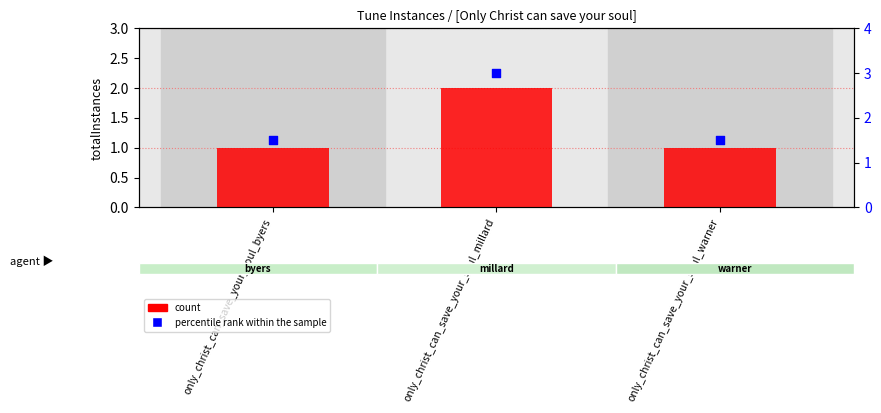

What is the total value across all series at only_christ_can_save_your_soul_byers?

2.5